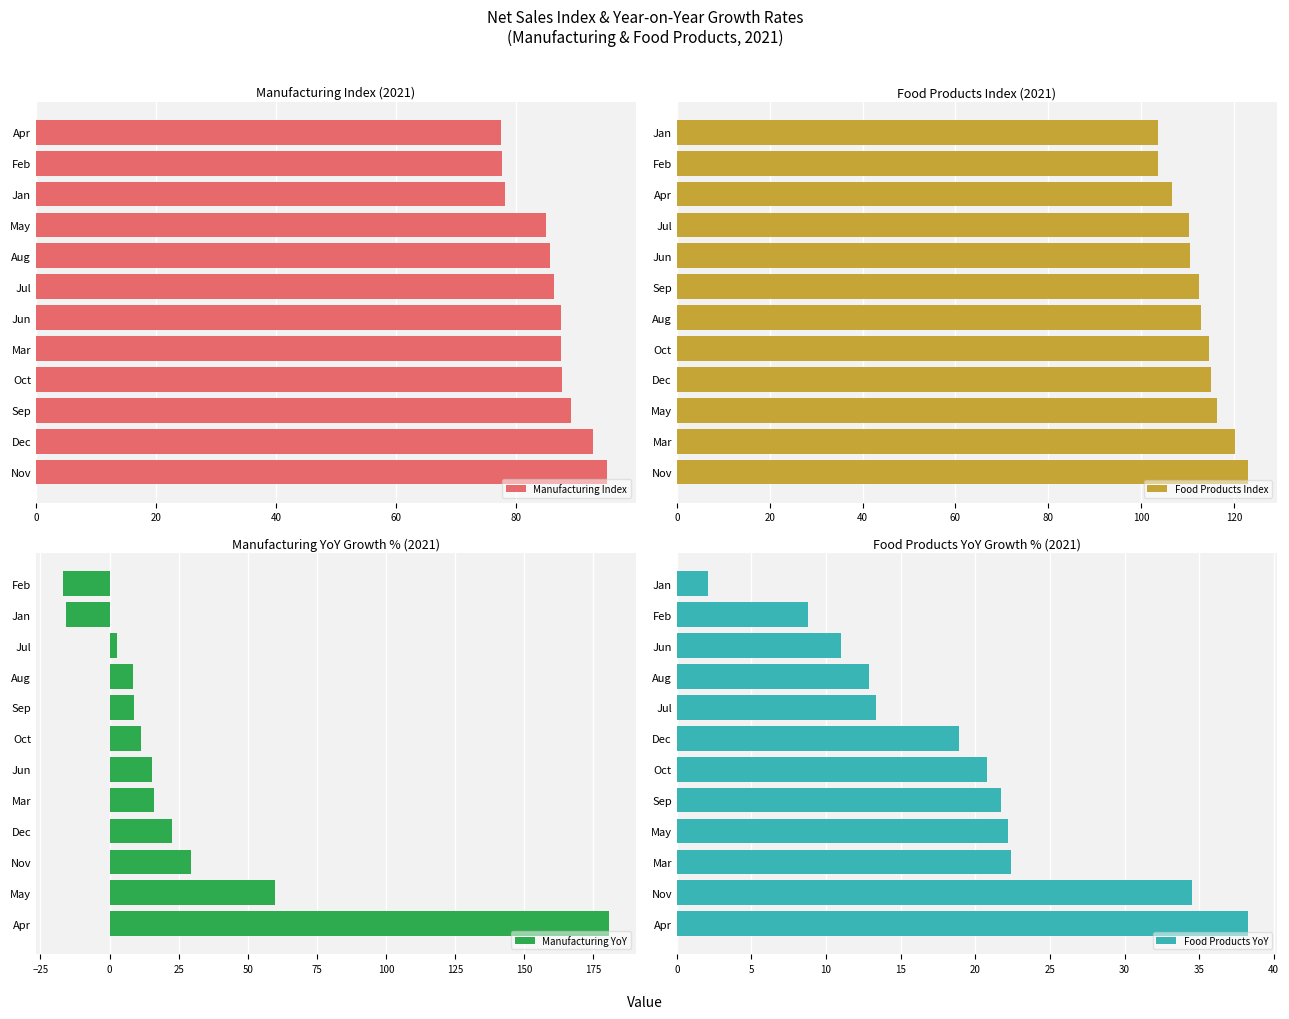

Is it true that Food Products YoY equals 18.9 at Dec?

True